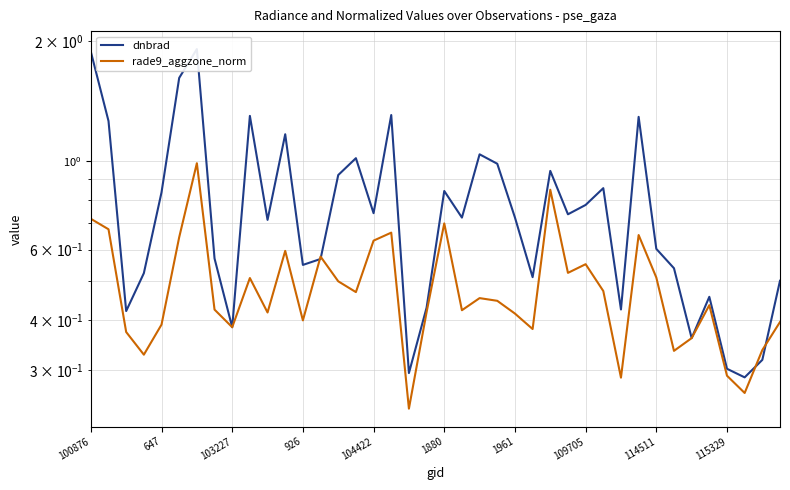

Which series has the largest total across all categories?

dnbrad